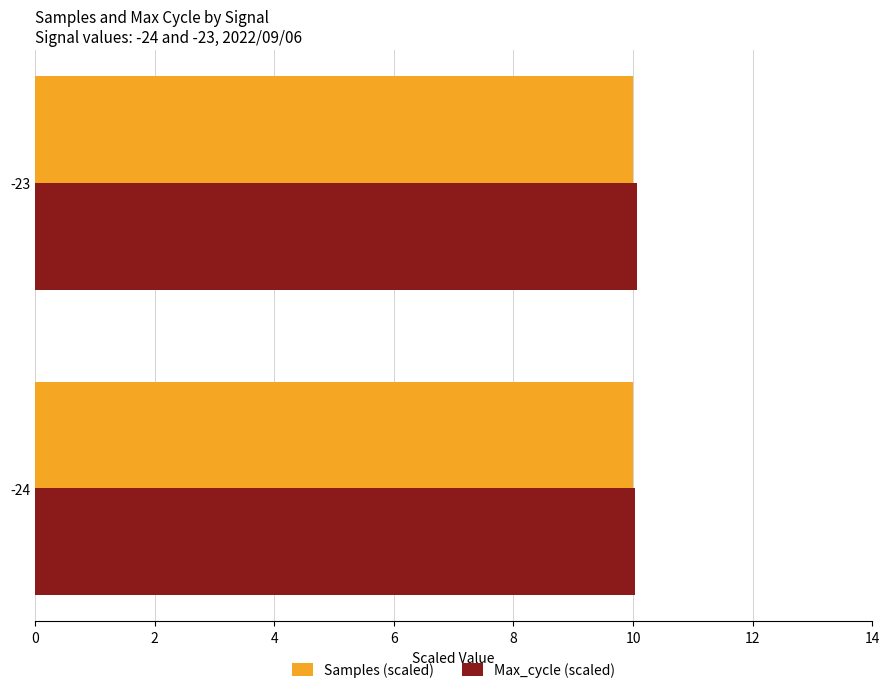

What is the sum of all Samples (scaled) values?

20.0